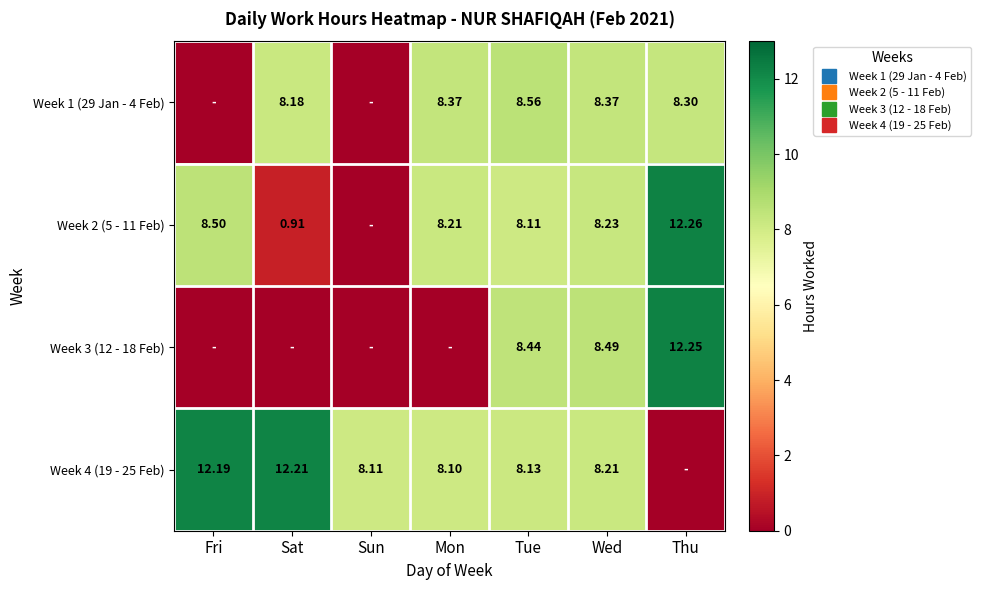

What is the average value of the Week 2 (5 - 11 Feb) series?

6.6